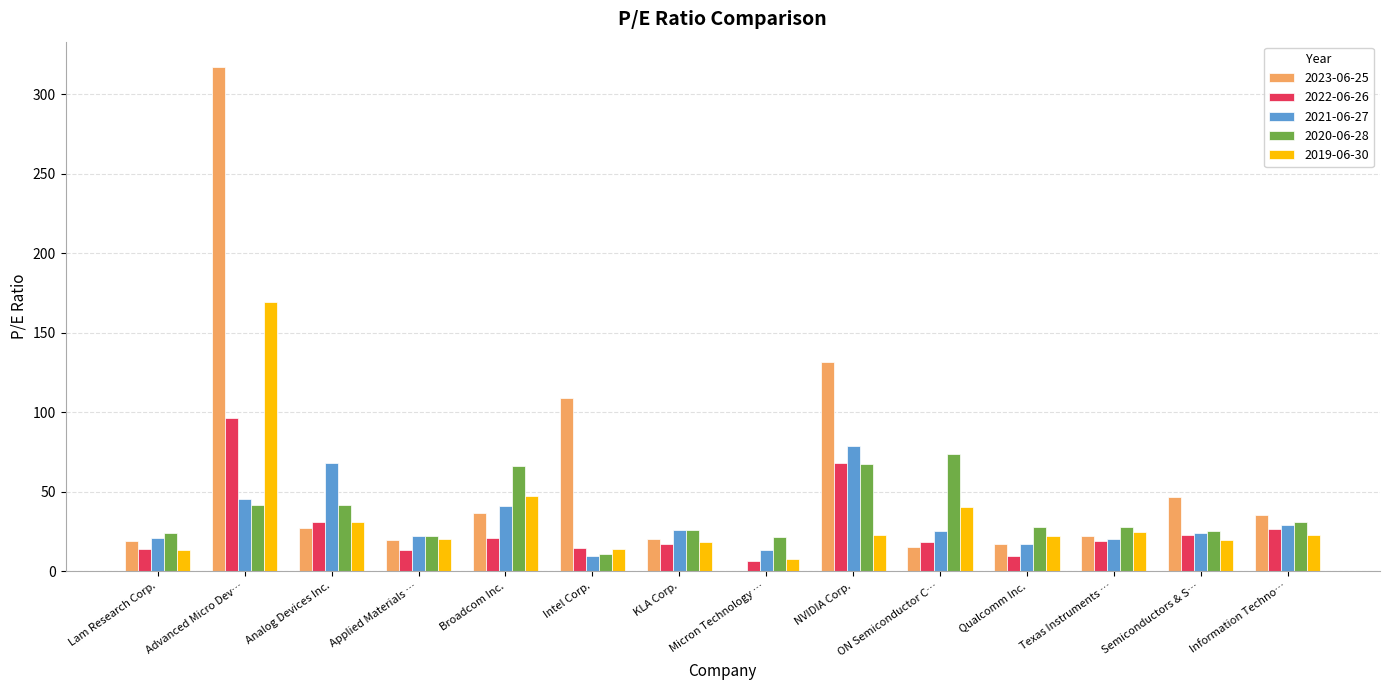

What is the maximum value shown in the chart?

317.3